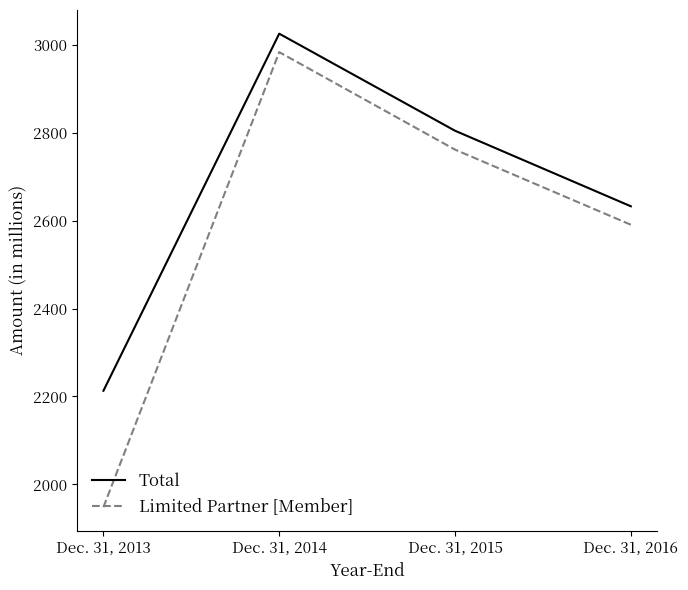

True or false: Total and Limited Partner [Member] cross at least once.

False